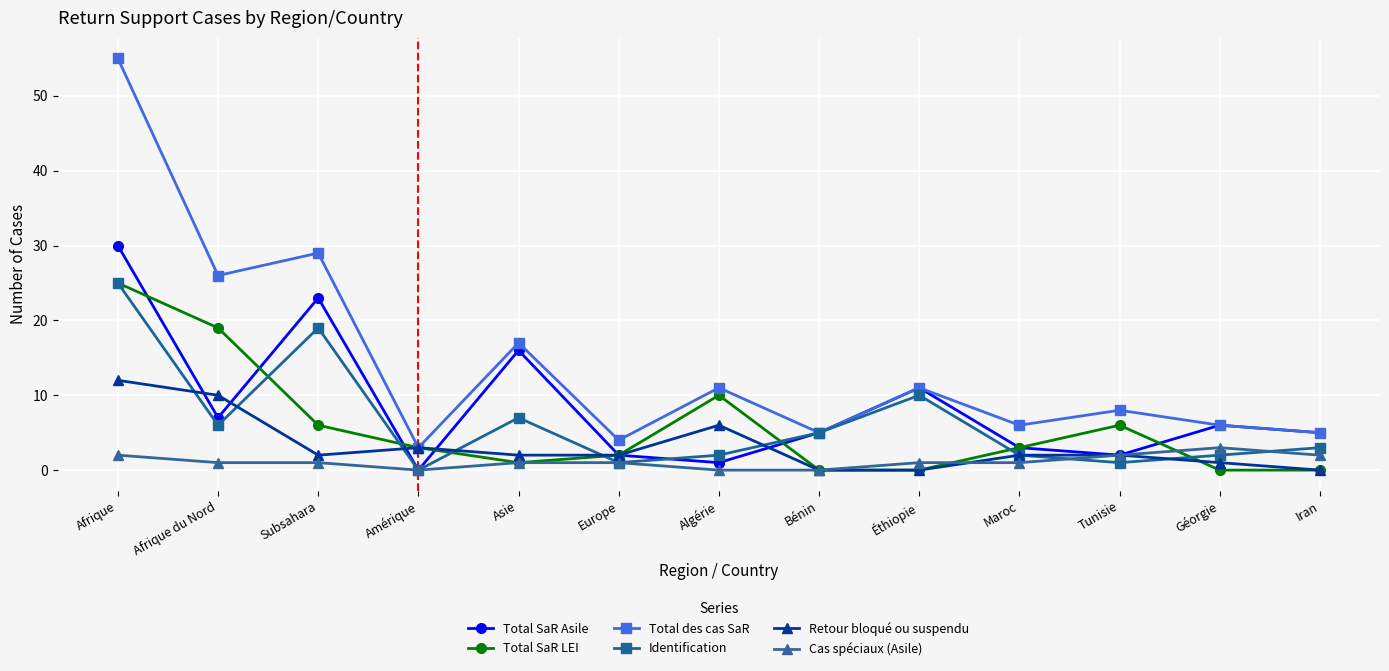

Where does the Identification series first go above 3?

Afrique